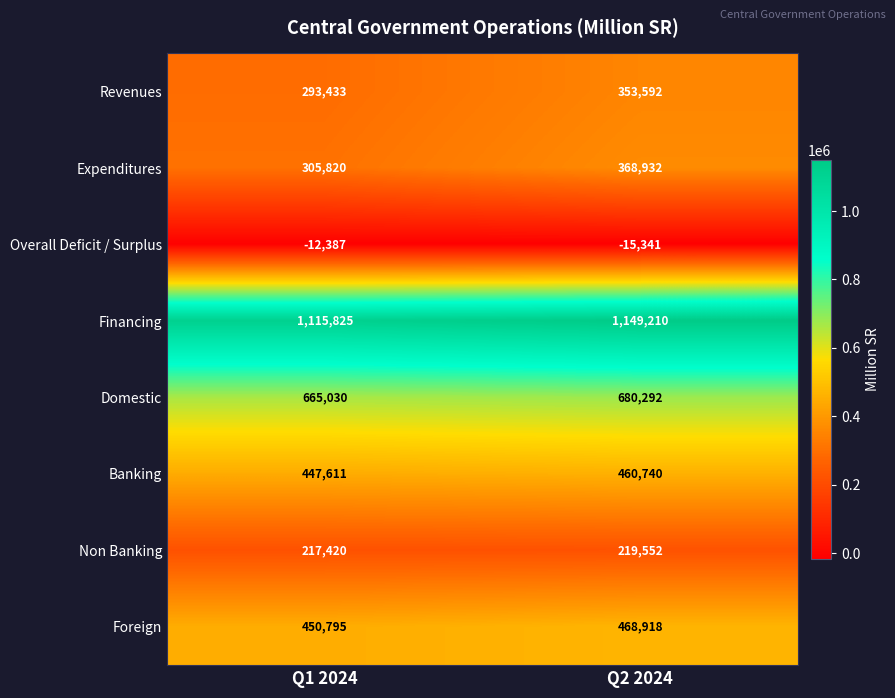

The Domestic series shows 336588 at Q1 2024. True or false?

False